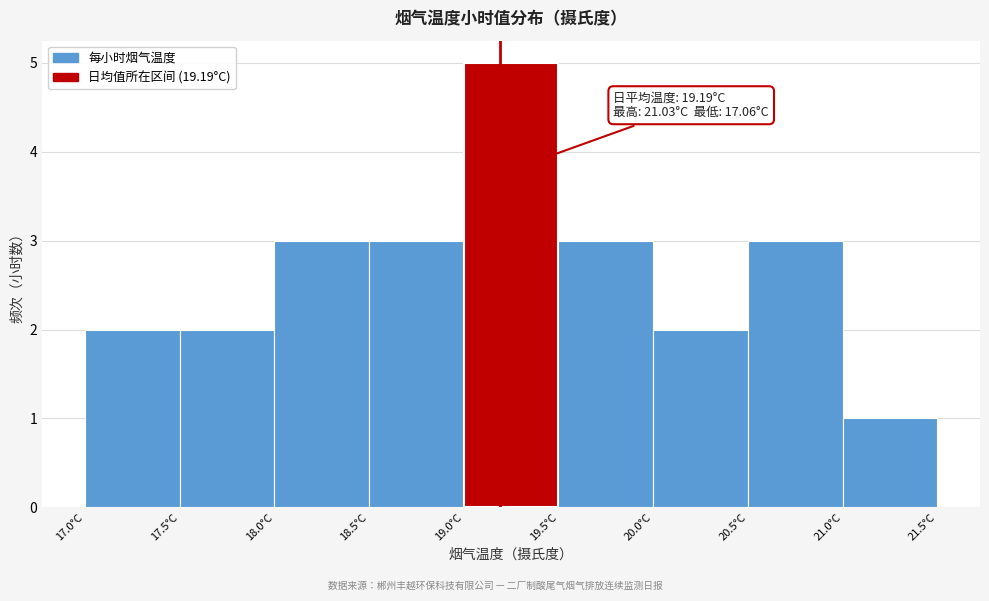

Which range on the x-axis has the tallest bar?

19.0 to 19.5